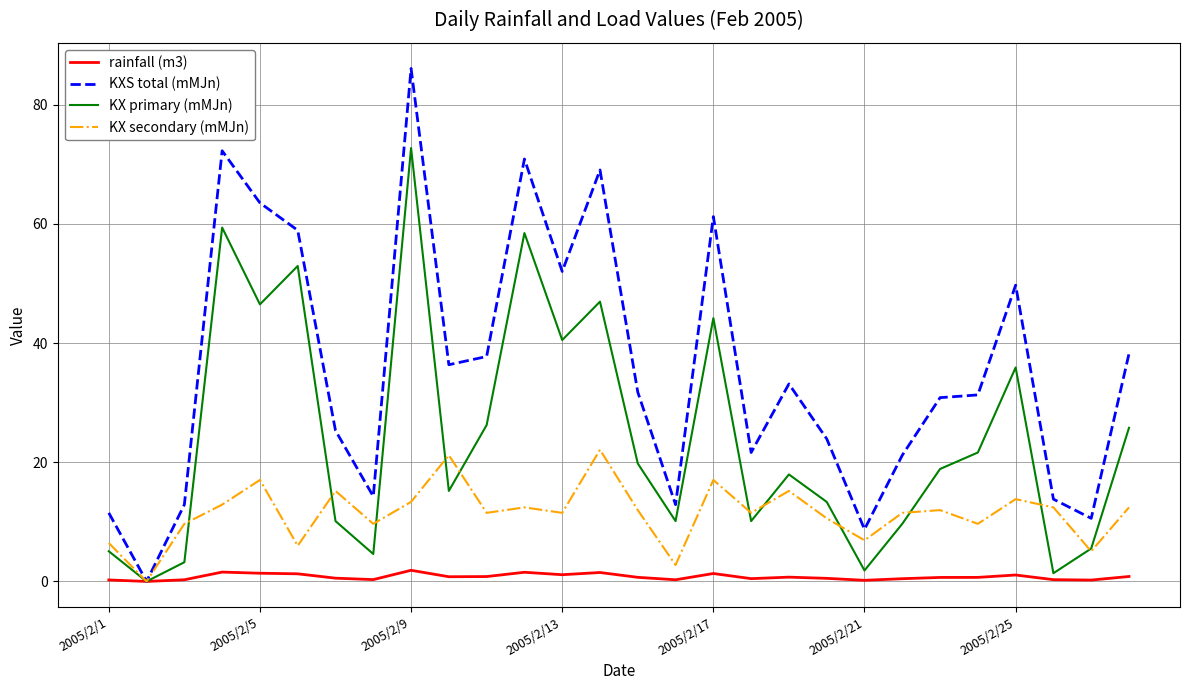

At how many categories does at least one series exceed 70?

3